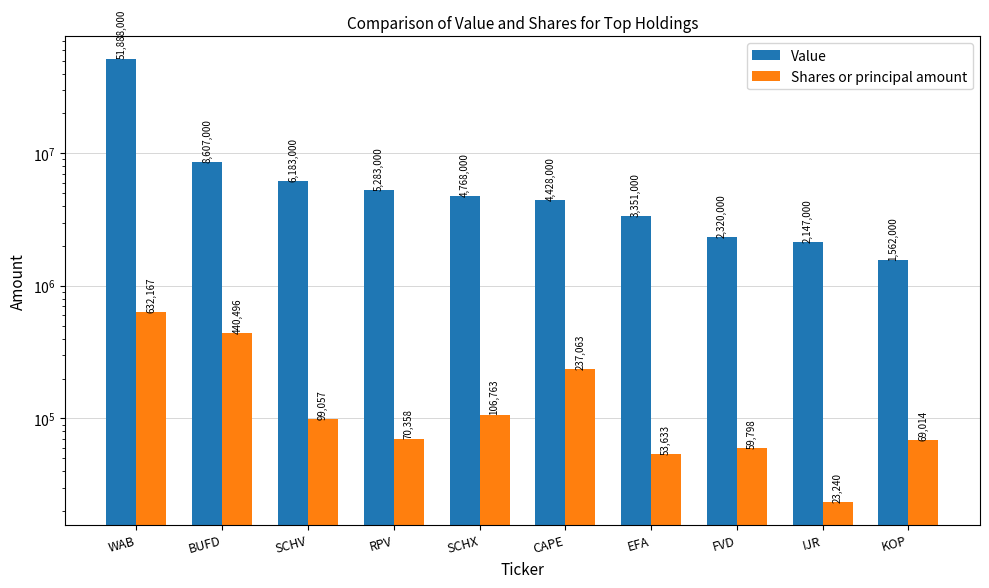

At which category is the sum across all series the highest?

WAB